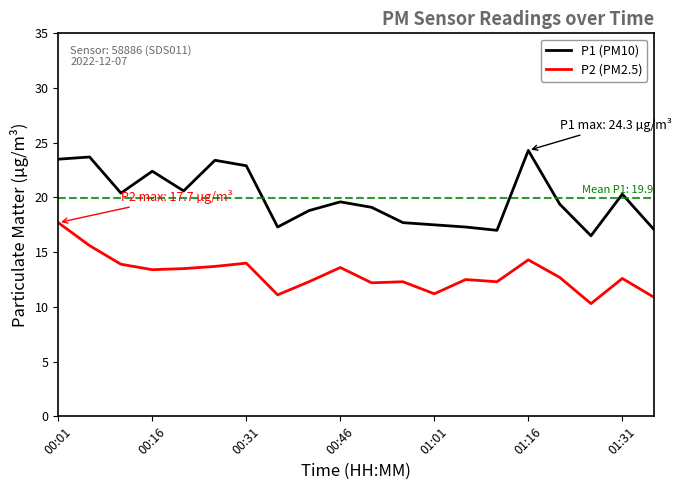

Rank the series by their average value, from lowest to highest.

P2 (PM2.5), P1 (PM10)